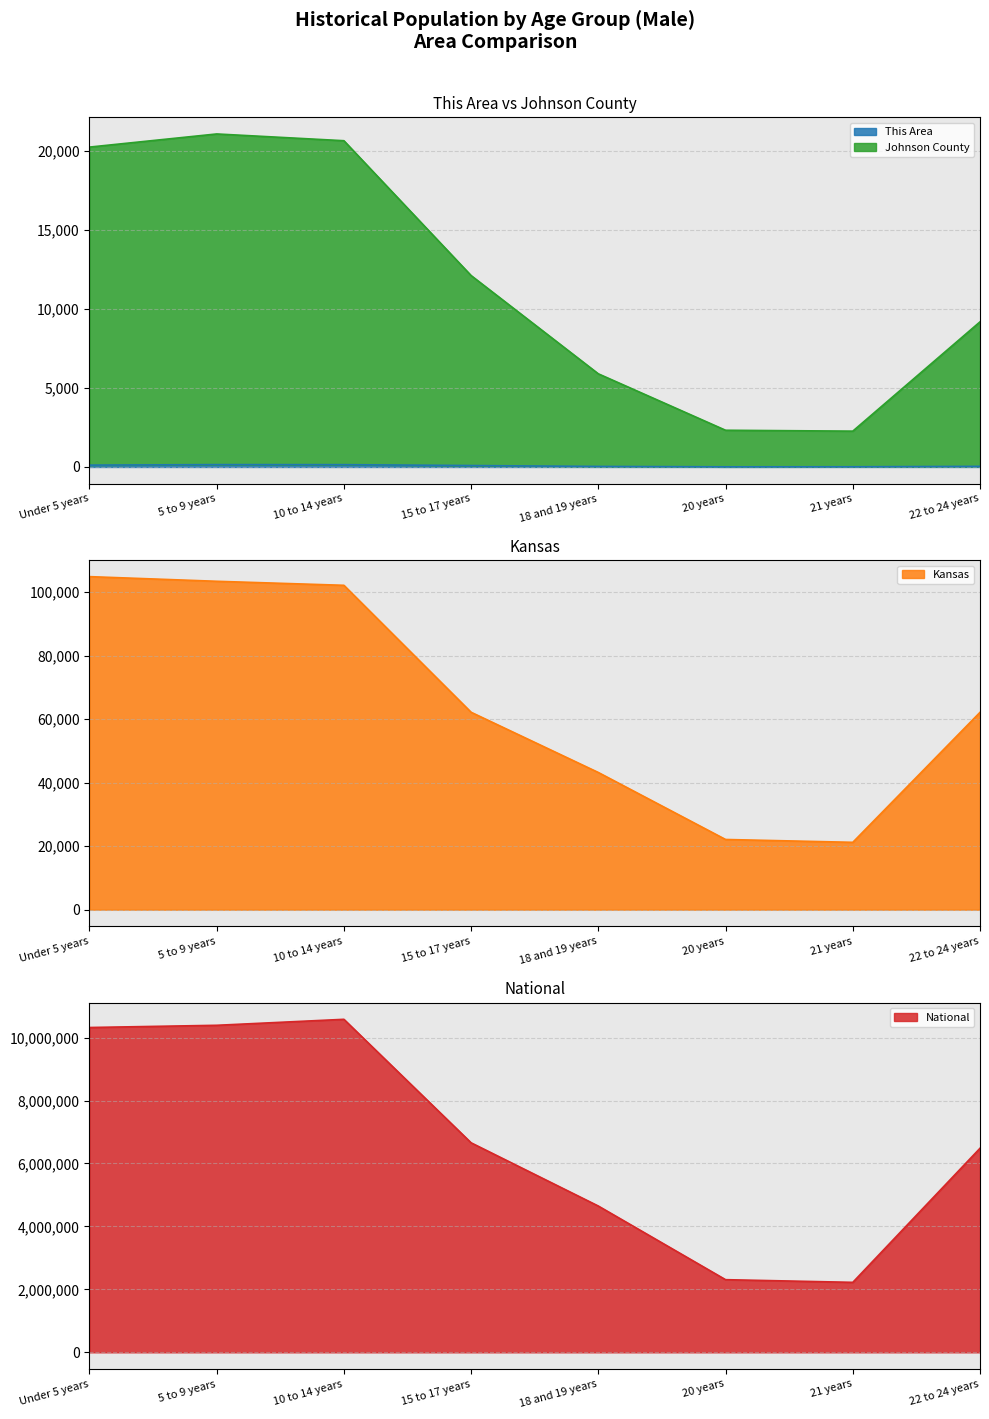

At how many categories does at least one series exceed 386142?

8